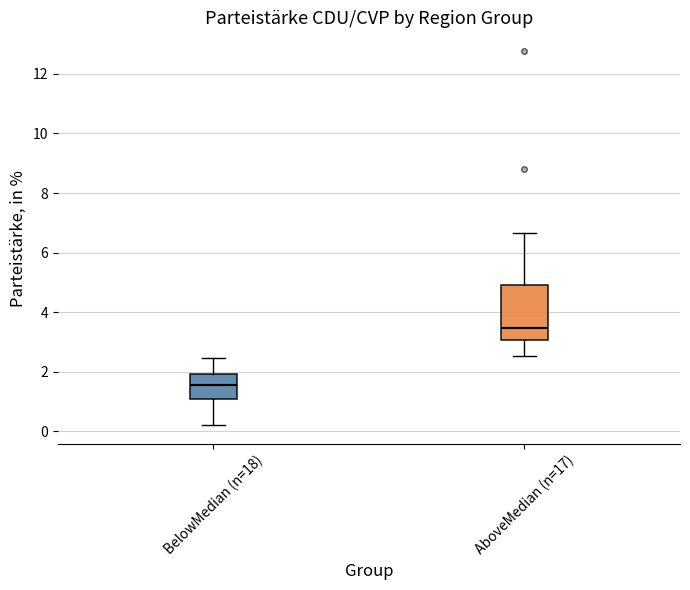

Where does the upper whisker of the box for AboveMedian (n=17) end on the y-axis? The values are not printed on the chart, so give them approximately, as read against the axis.

6.6